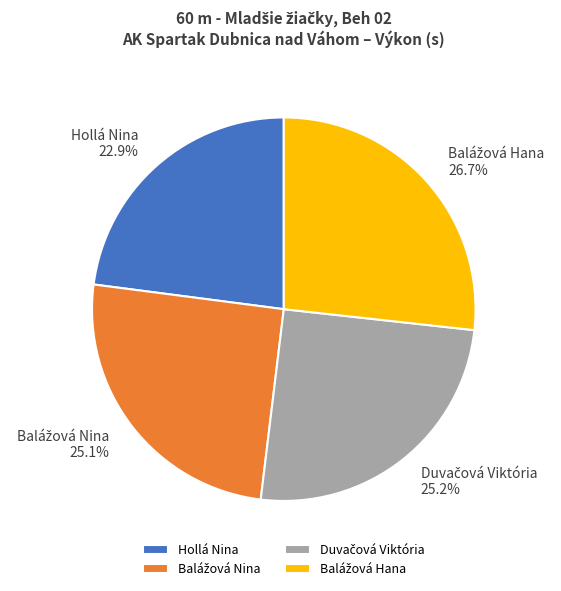

Does any single category account for the majority?

No